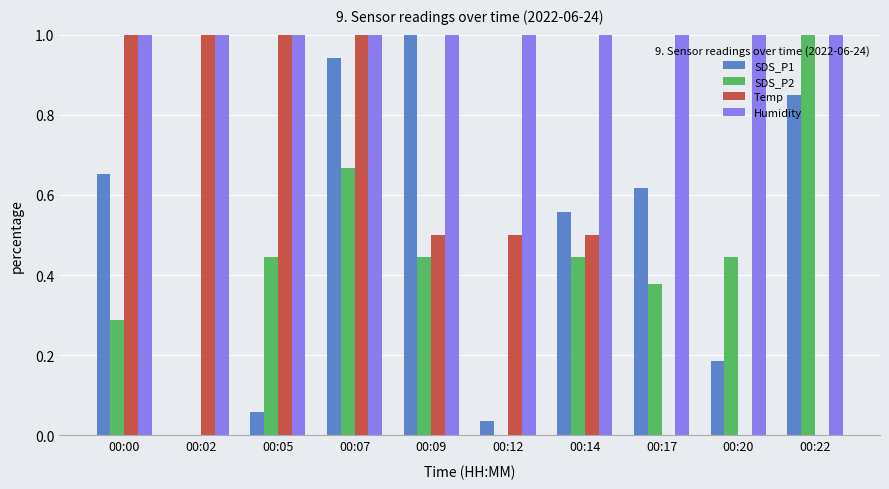

At which category is the sum across all series the highest?

00:07